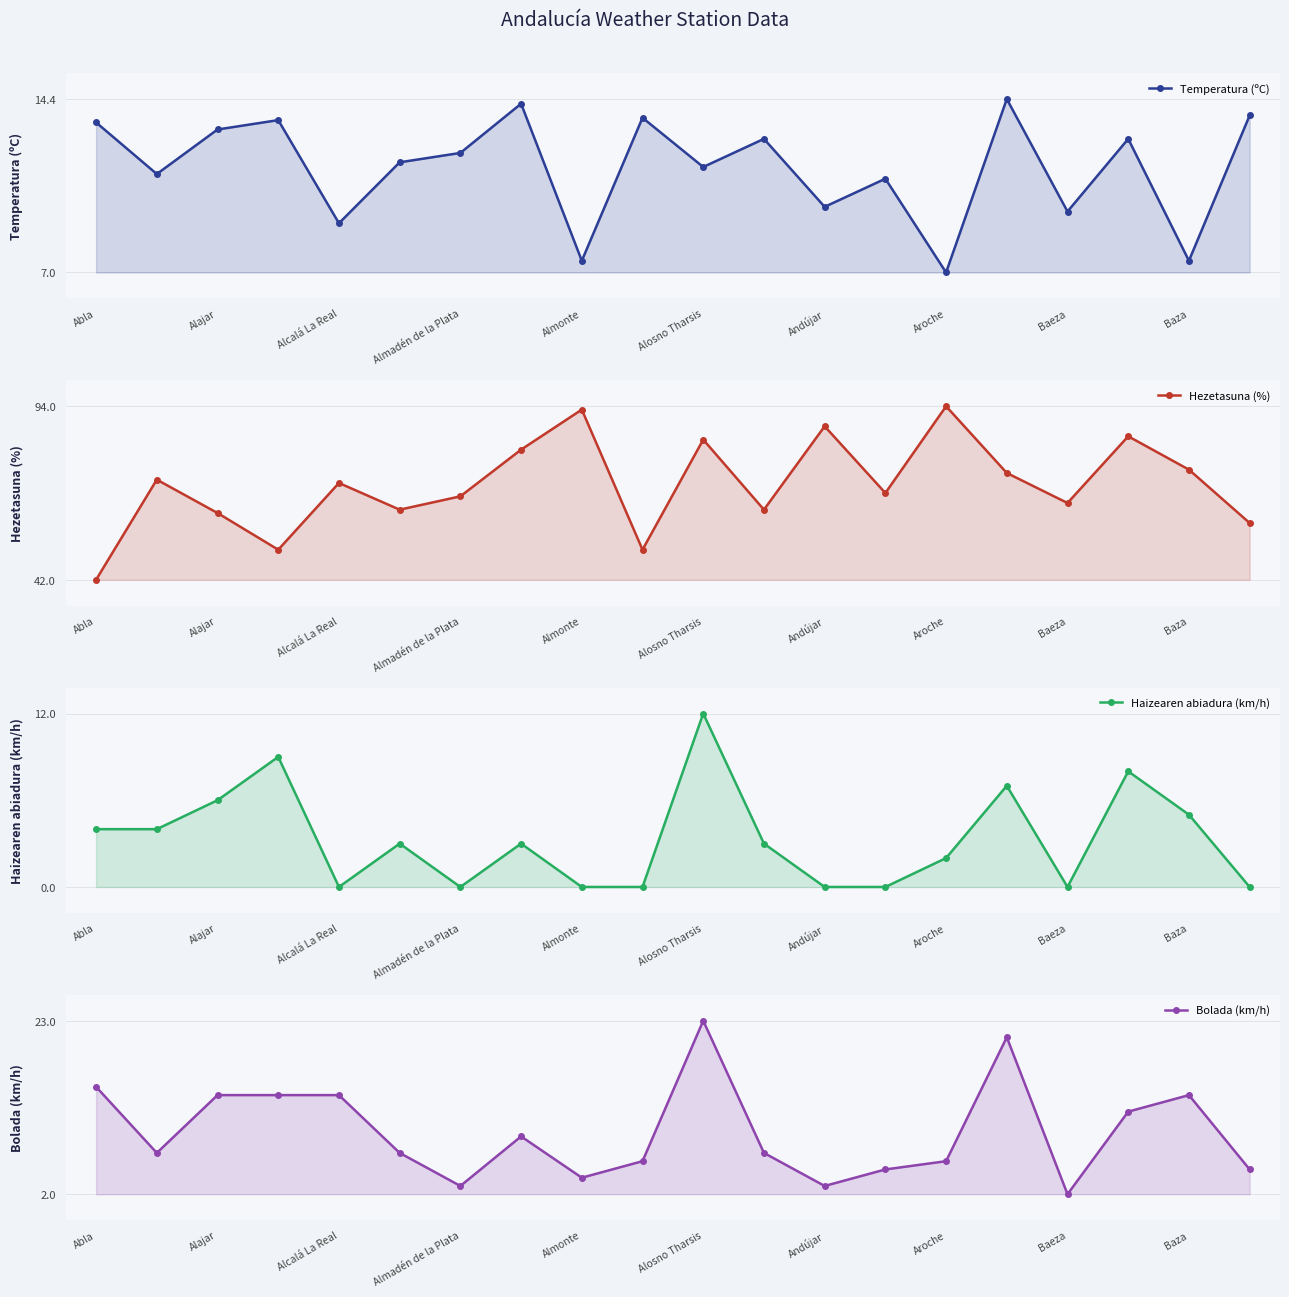

True or false: Bolada (km/h) and Haizearen abiadura (km/h) intersect in this chart.

False